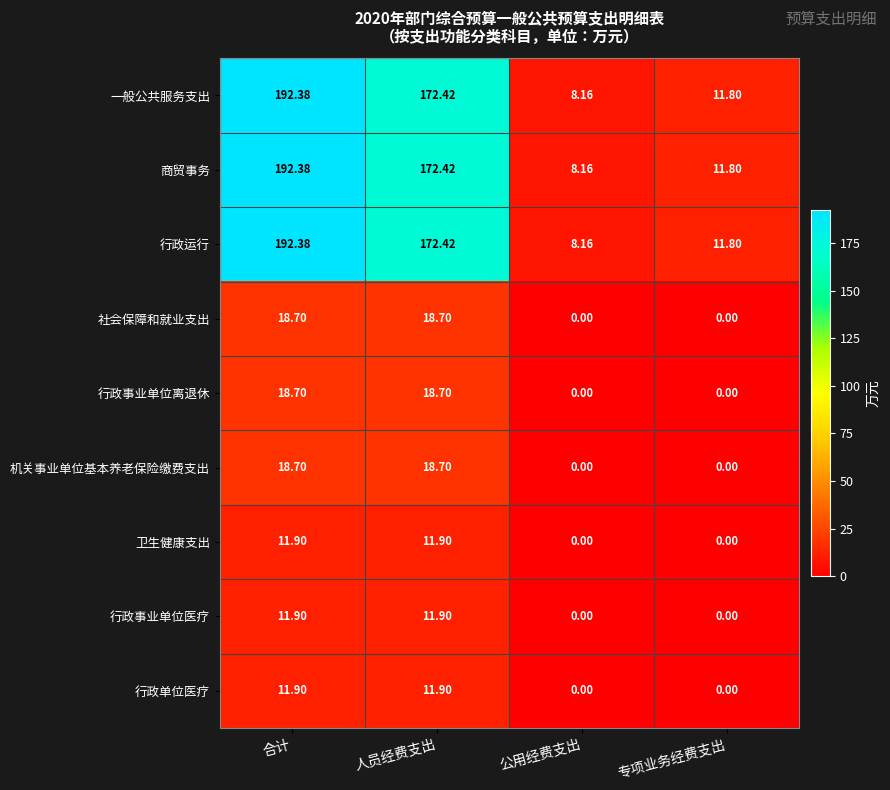

Which category has the highest value in the 商贸事务 series?

合计